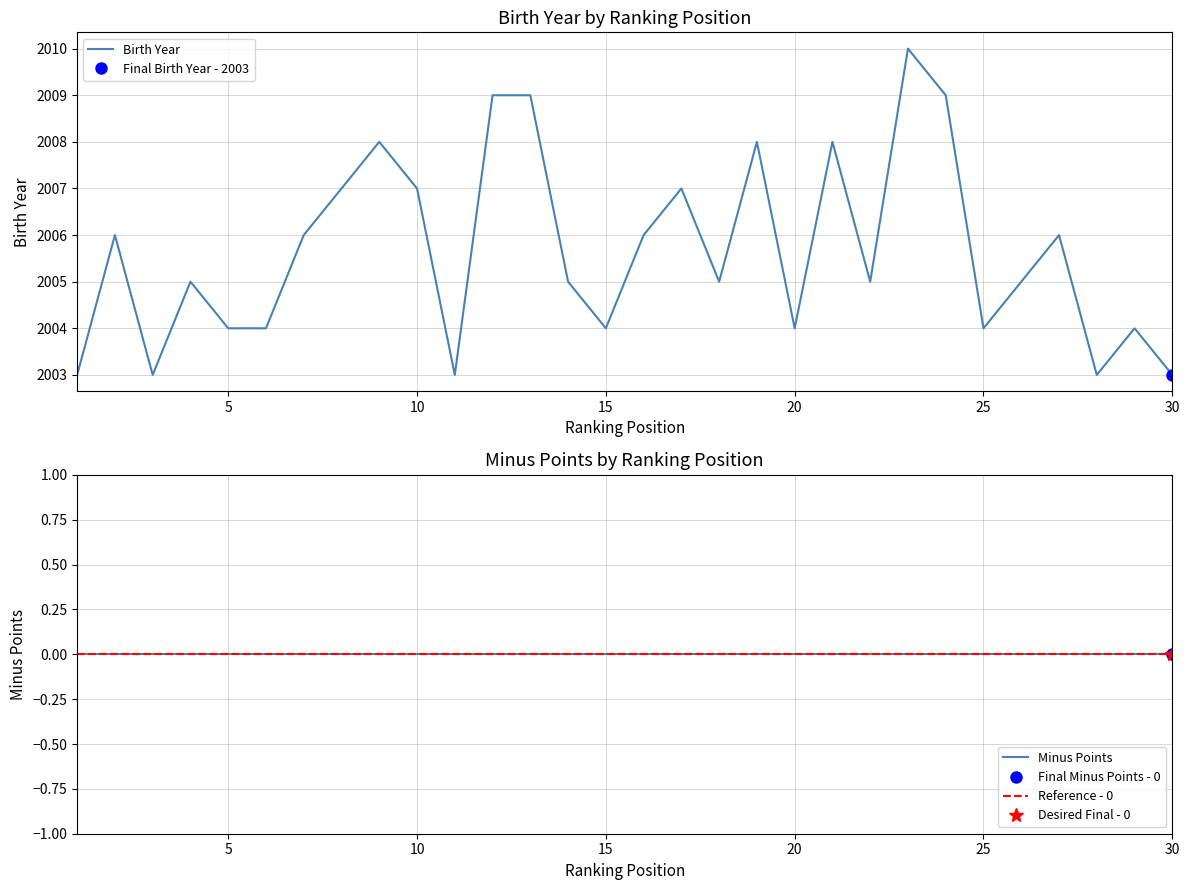

True or false: there are more than 2 points higher than both neighbors.

True